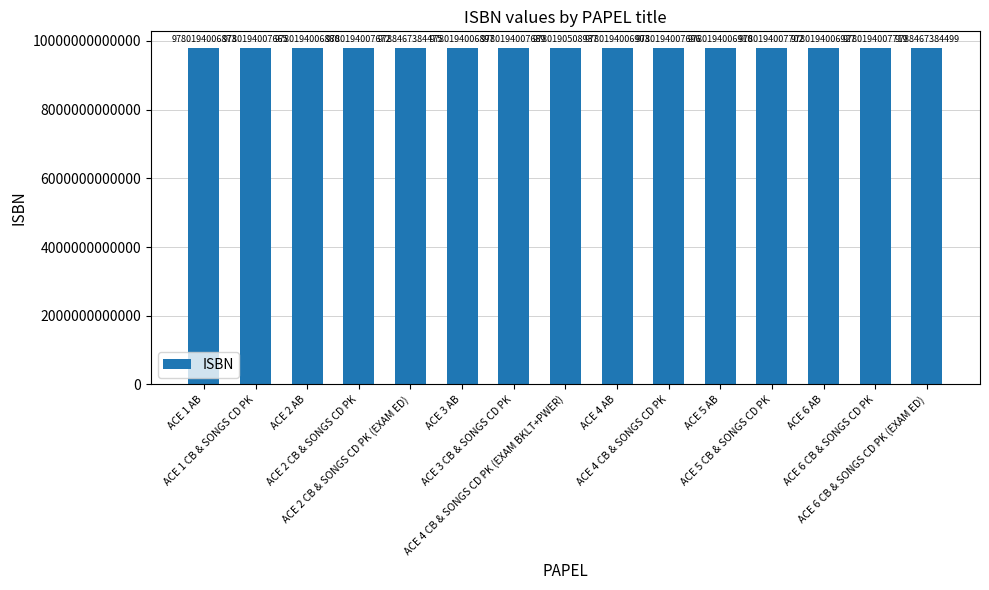

Reading left to right, list all the values displayed in this chart.

ACE 1 AB=9780194006873	ACE 1 CB & SONGS CD PK=9780194007665	ACE 2 AB=9780194006880	ACE 2 CB & SONGS CD PK=9780194007672	ACE 2 CB & SONGS CD PK (EXAM ED)=9788467384475	ACE 3 AB=9780194006897	ACE 3 CB & SONGS CD PK=9780194007689	ACE 4 CB & SONGS CD PK (EXAM BKLT+PWER)=9780190508937	ACE 4 AB=9780194006903	ACE 4 CB & SONGS CD PK=9780194007696	ACE 5 AB=9780194006910	ACE 5 CB & SONGS CD PK=9780194007702	ACE 6 AB=9780194006927	ACE 6 CB & SONGS CD PK=9780194007719	ACE 6 CB & SONGS CD PK (EXAM ED)=9788467384499